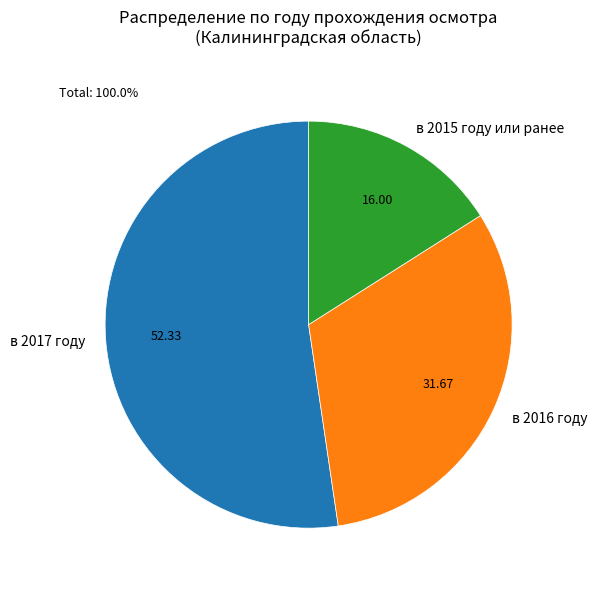

Rank the categories by value from lowest to highest.

в 2015 году или ранее, в 2016 году, в 2017 году